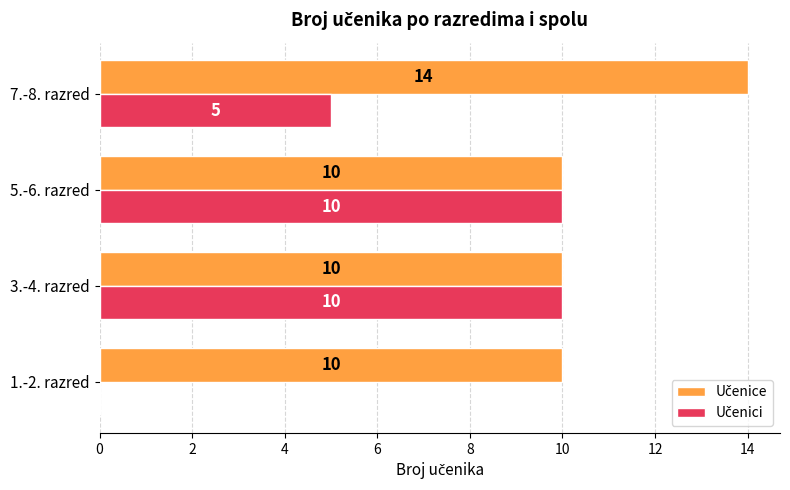

What is the total value across all series at 1.-2. razred?

10